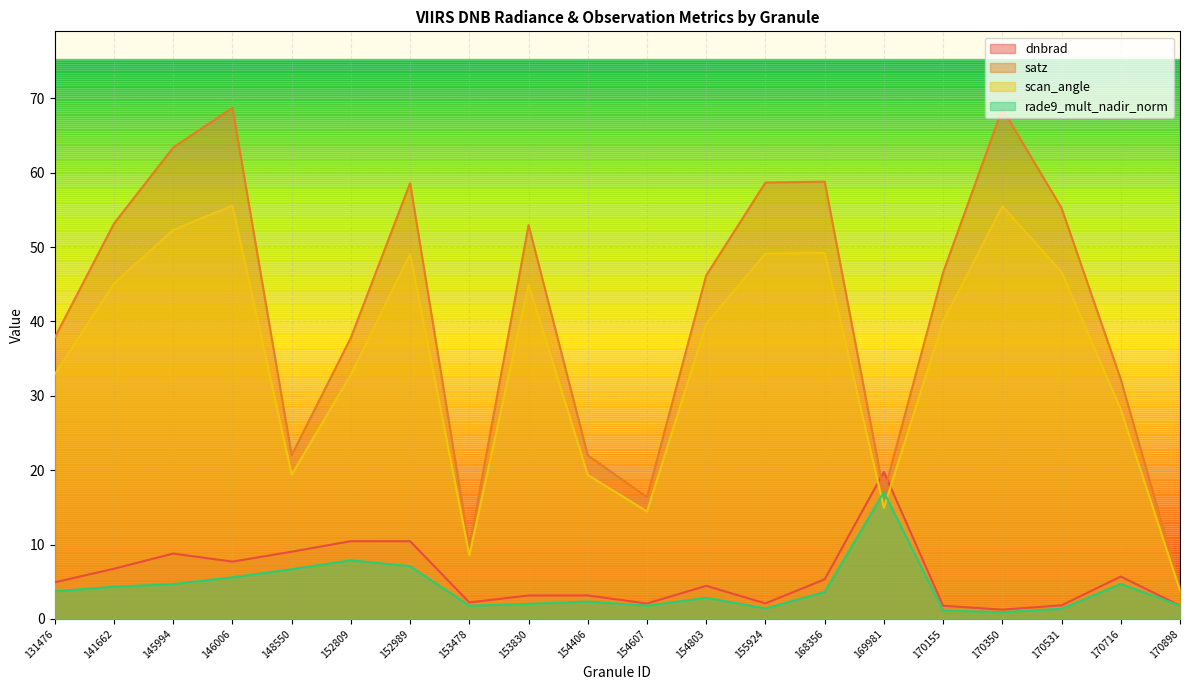

What is the difference between the maximum and second lowest values in the satz series?

59.0